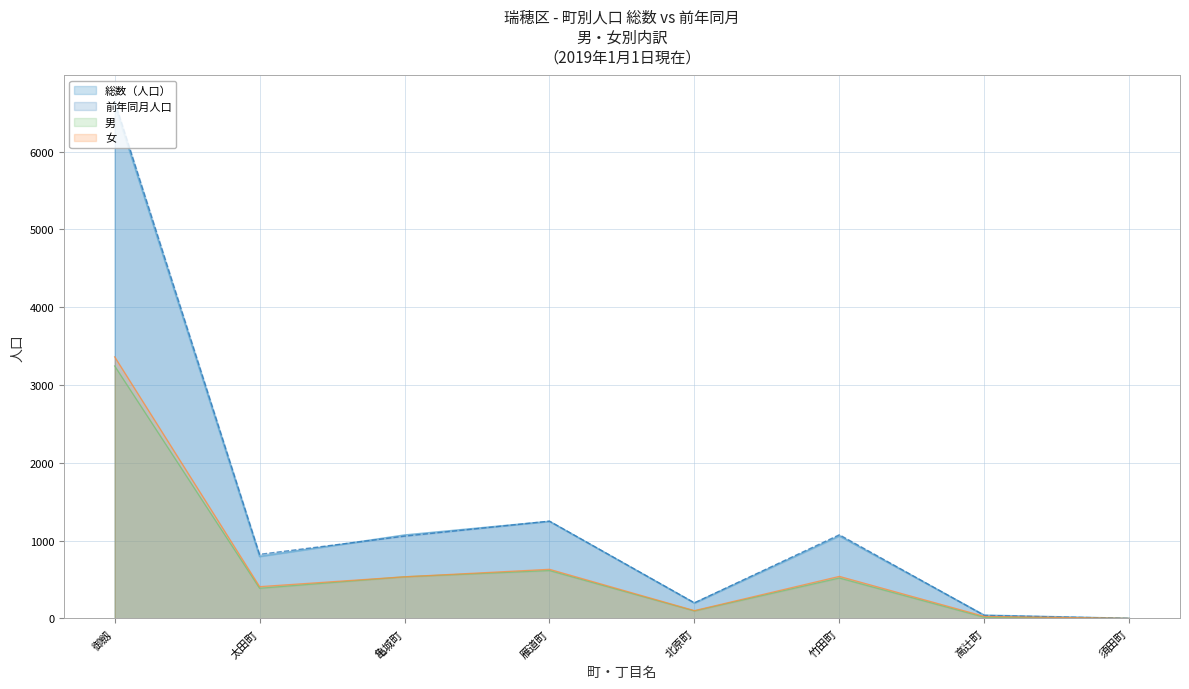

Reading left to right, transcribe all the data shown in this chart.

総数（人口）: 御劔=6609	太田町=797	亀城町=1072	雁道町=1248	北原町=198	竹田町=1061	高辻町=42	須田町=1
男: 御劔=3246	太田町=388	亀城町=536	雁道町=616	北原町=97	竹田町=520	高辻町=15	須田町=0
女: 御劔=3363	太田町=409	亀城町=536	雁道町=632	北原町=101	竹田町=541	高辻町=27	須田町=1
前年同月人口: 御劔=6652	太田町=824	亀城町=1058	雁道町=1251	北原町=201	竹田町=1076	高辻町=39	須田町=1